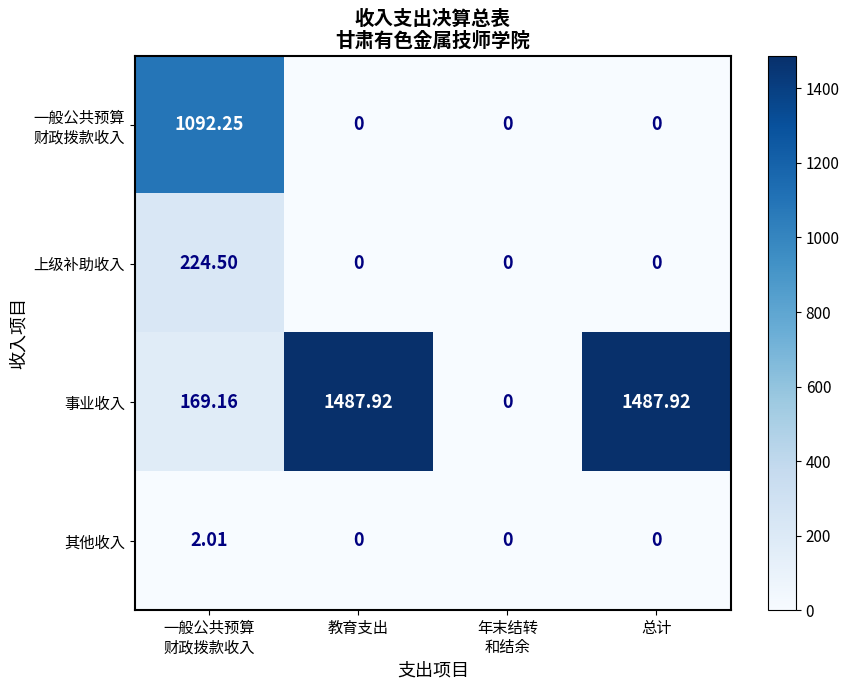

Count the number of data series in this chart.

4